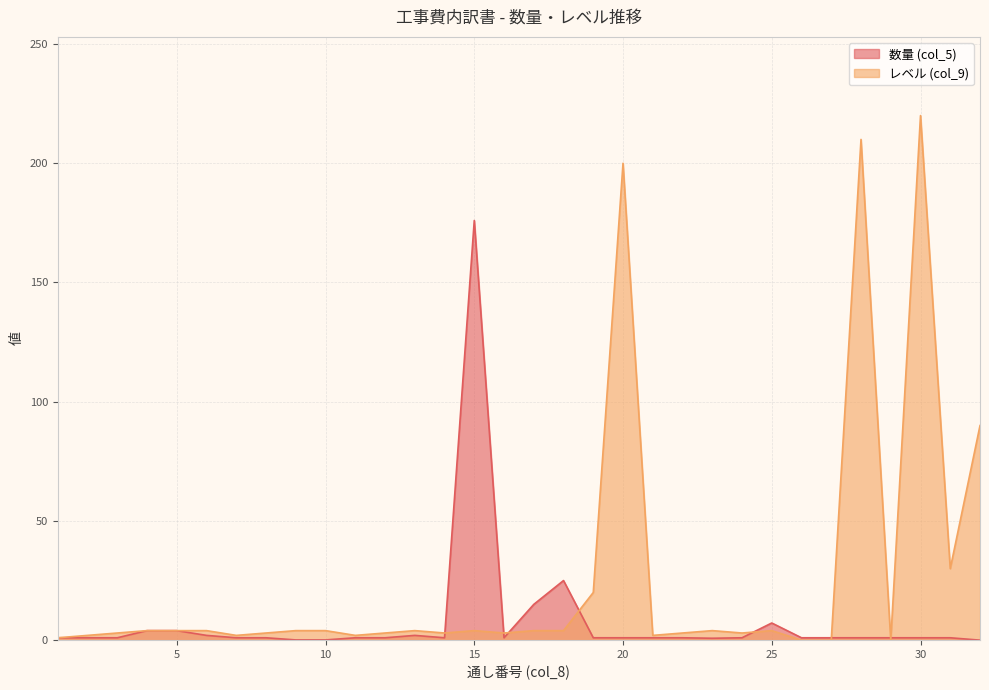

How many intersections are there between 数量 (col_5) and レベル (col_9)?

8